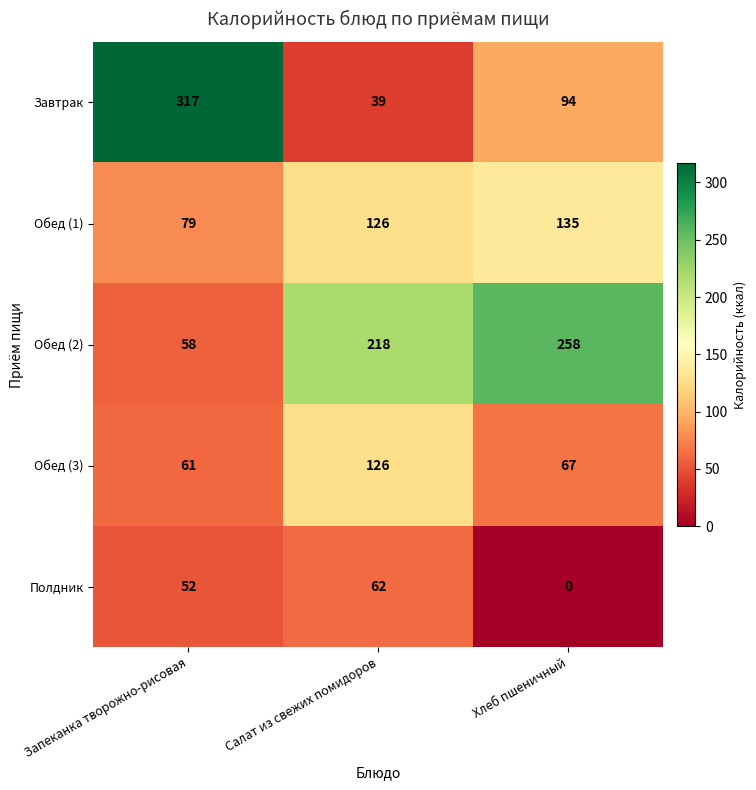

Rank the series by their maximum value, from highest to lowest.

Завтрак, Обед (2), Обед (1), Обед (3), Полдник